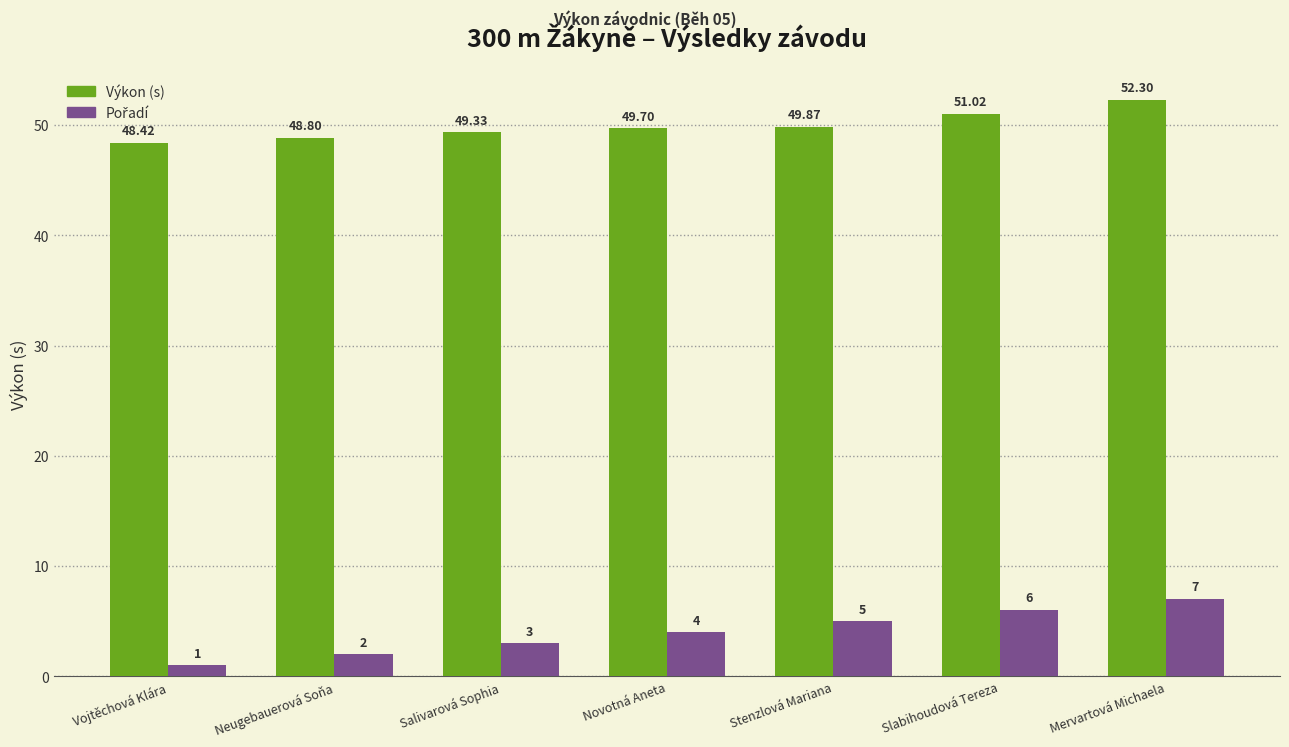

Which category has the highest value in the Výkon (s) series?

Mervartová Michaela